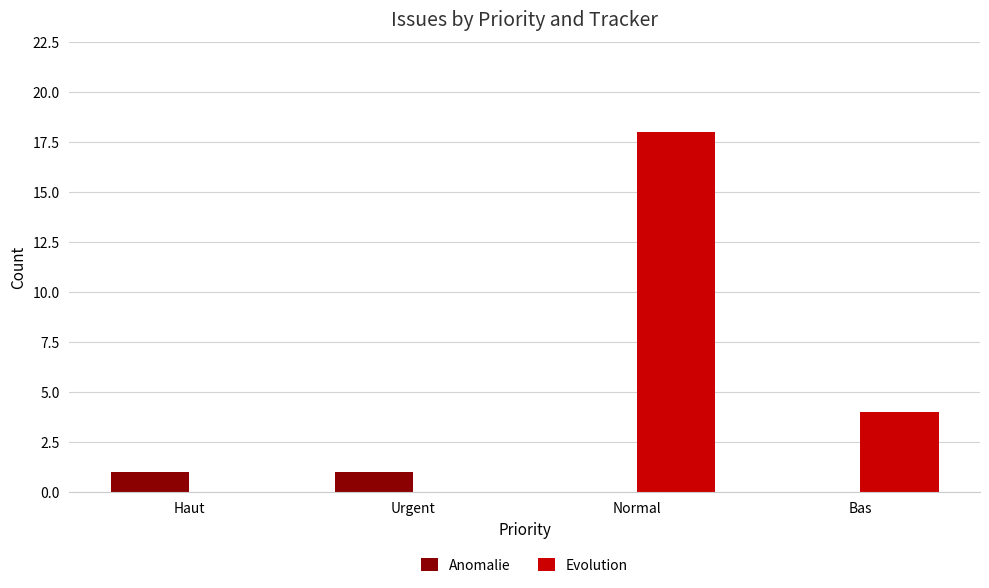

What is the total value across all series at Normal?

18